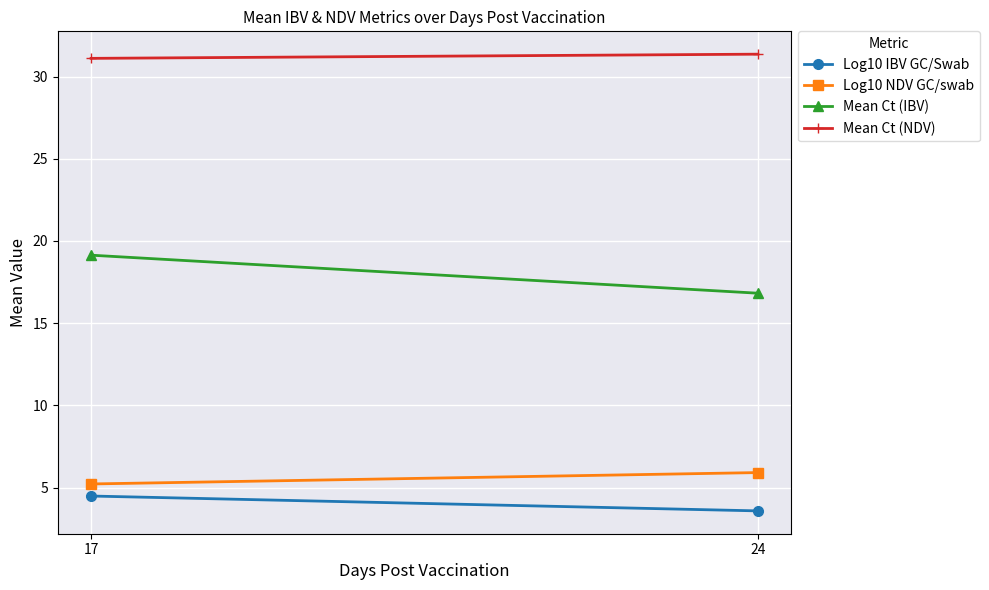

How many lines are shown in the chart?

4